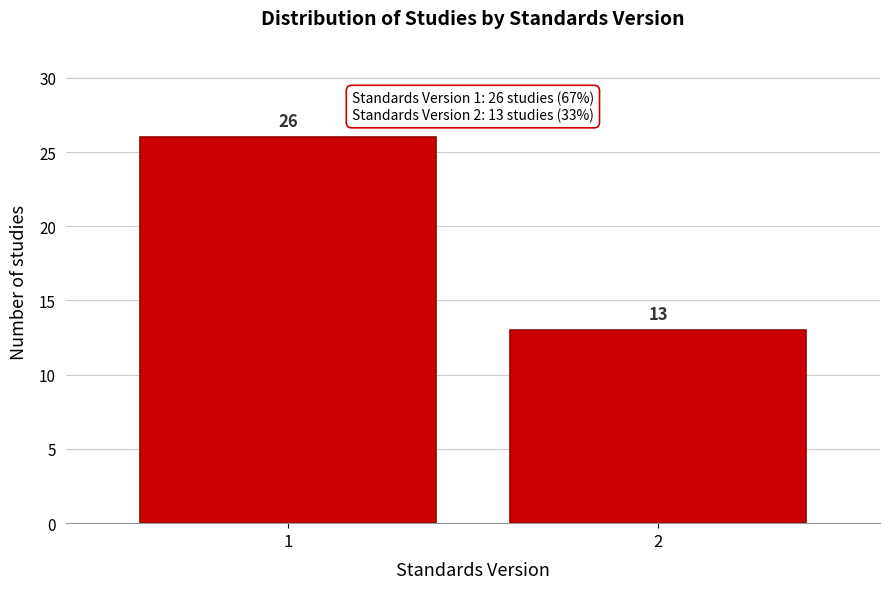

Reading left to right, what are all the values shown in this chart?

1=26	2=13